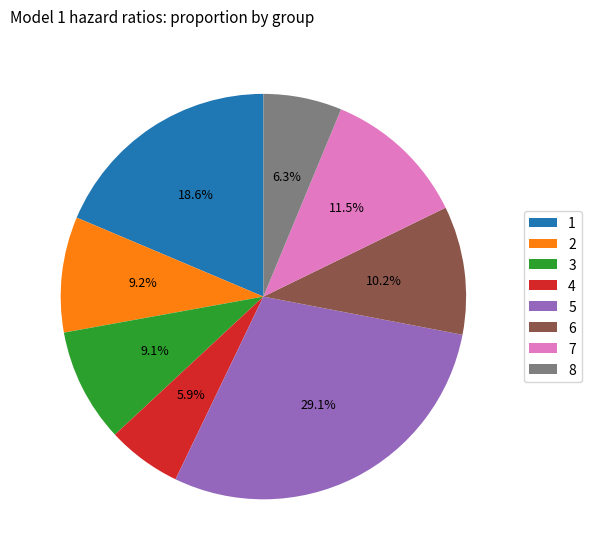

Which category has the biggest portion of the pie?

5